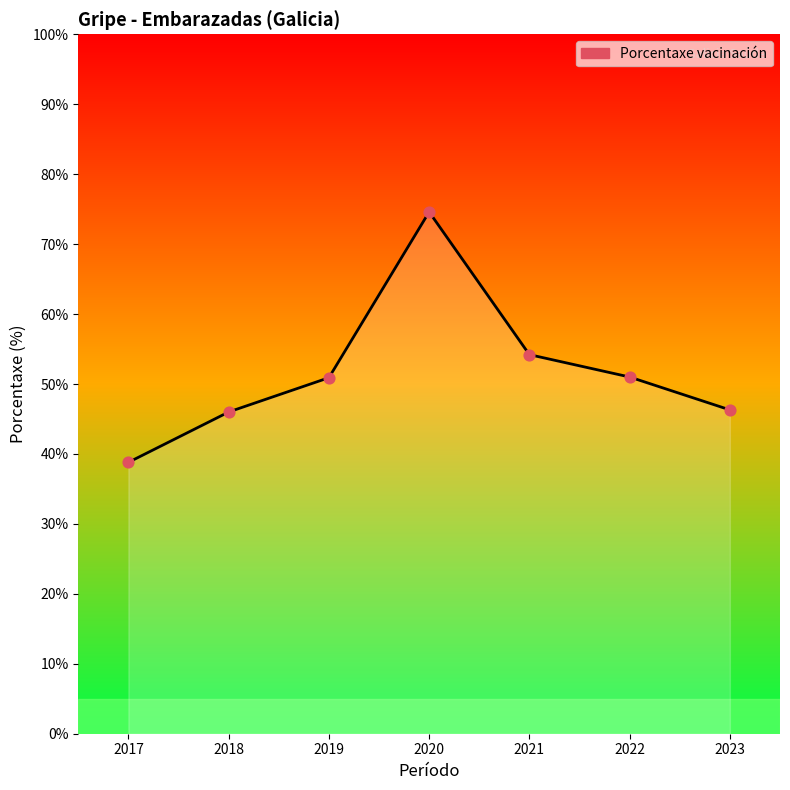

Which has a higher value, 2020 or 2023?

2020